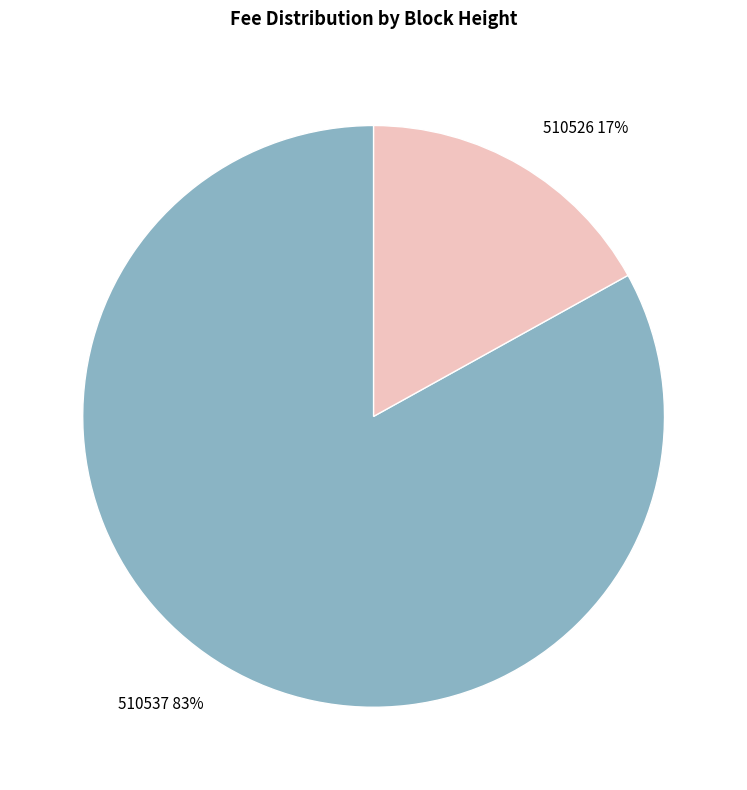

Which slice represents more than half of the pie?

510537